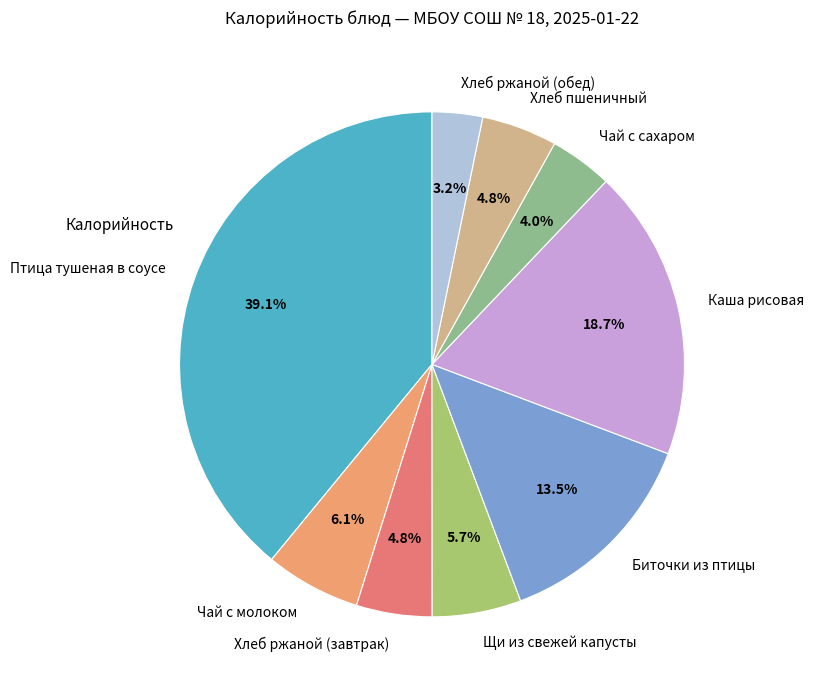

Which category has the smallest portion of the pie?

Хлеб ржаной (обед)